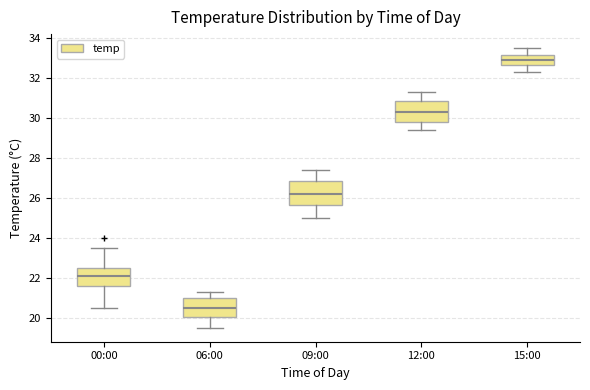

Reading left to right, read every box against the y-axis: the position of its median line, the range the box covers, and the ends of its whiskers. The values are not printed on the chart, so give them approximately, as read against the axis.

00:00: median 22.2, box 21.6 to 22.6, whiskers 20.6 to 23.6
06:00: median 20.6, box 20.0 to 21.0, whiskers 19.6 to 21.4
09:00: median 26.2, box 25.6 to 26.8, whiskers 25.0 to 27.4
12:00: median 30.4, box 29.8 to 30.8, whiskers 29.4 to 31.4
15:00: median 33.0, box 32.6 to 33.2, whiskers 32.4 to 33.6